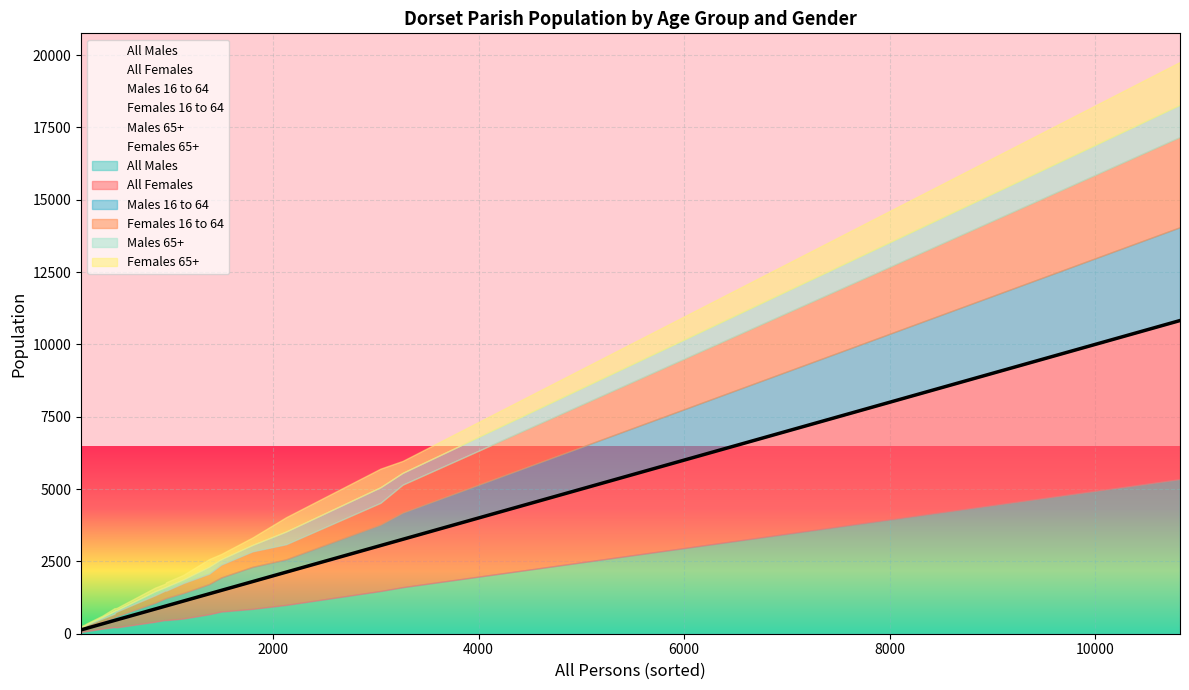

Which series has the widest spread of values?

All Females